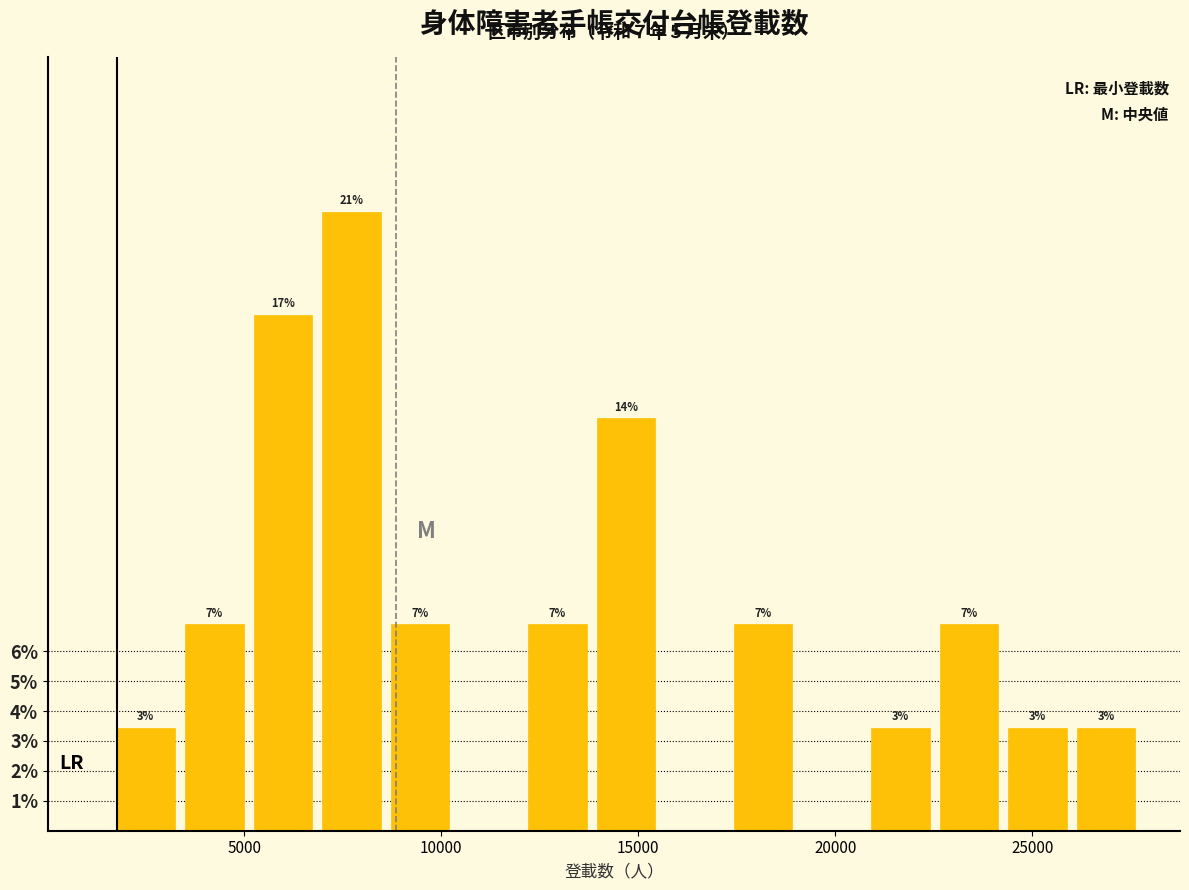

Around what value on the x-axis is the tallest bar? Give the approximate position of its centre, as read against the axis.

7500